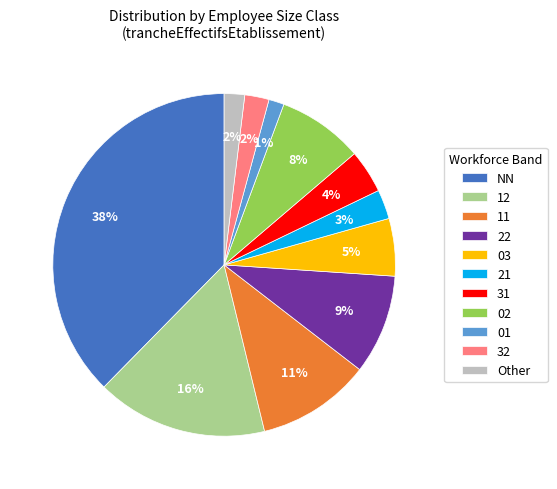

The 01 slice represents 11% of the pie. True or false?

False